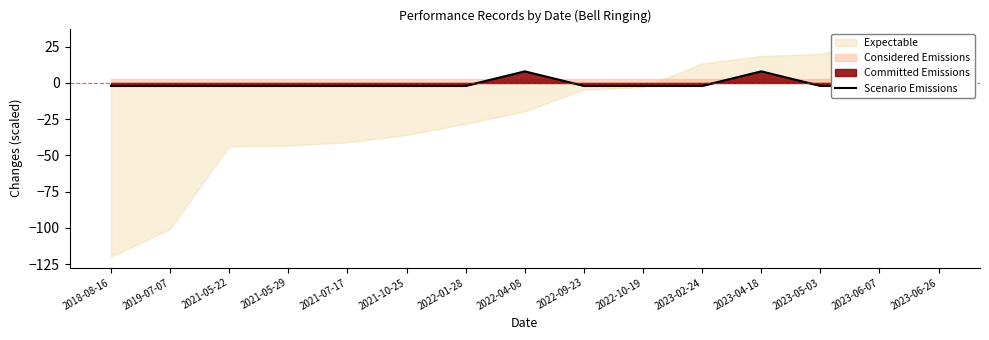

How many data points are above -2?

2